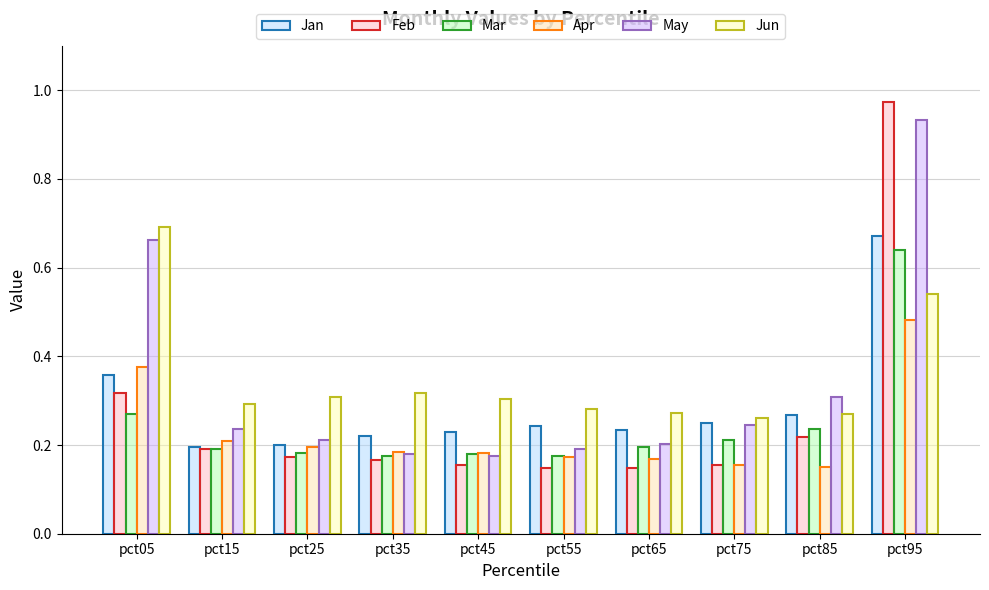

Which category has the highest value across all series?

pct95